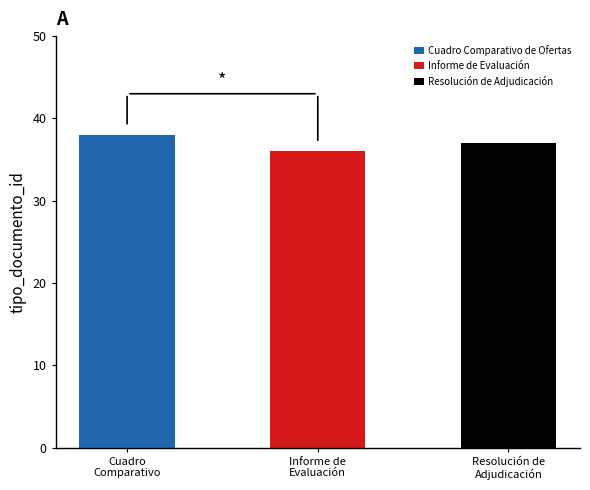

What is the maximum value shown in the chart?

38